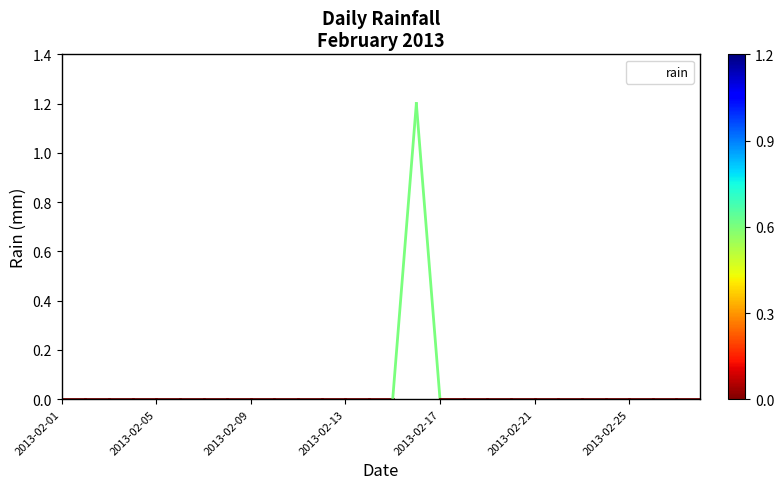

What is the maximum value shown in the chart?

1.2